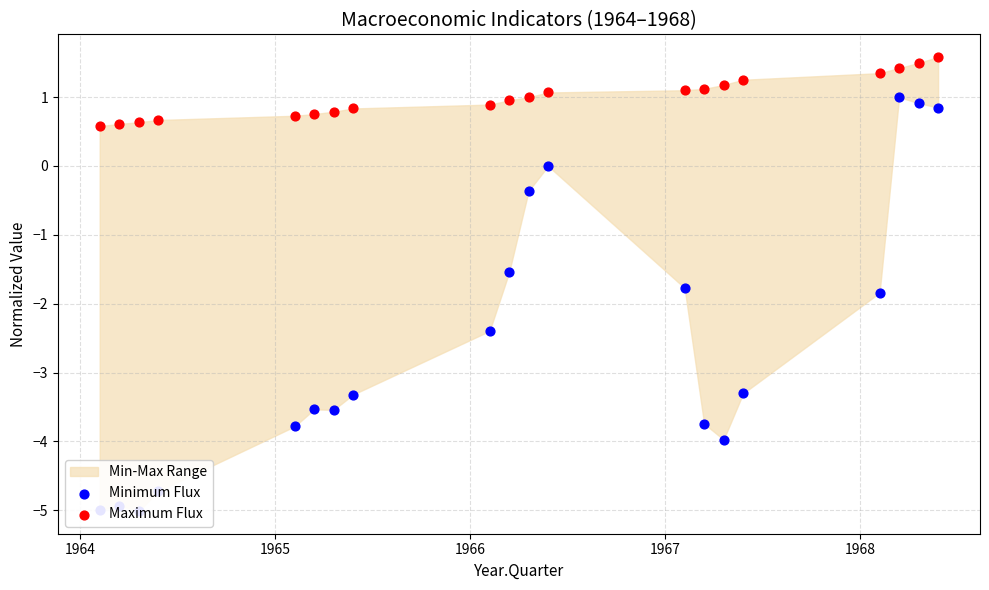

Which series contains the highest Y value?

Maximum Flux